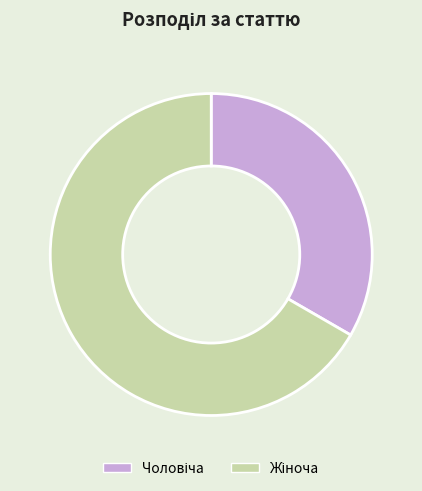

Is there any slice that represents more than half of the pie?

Yes